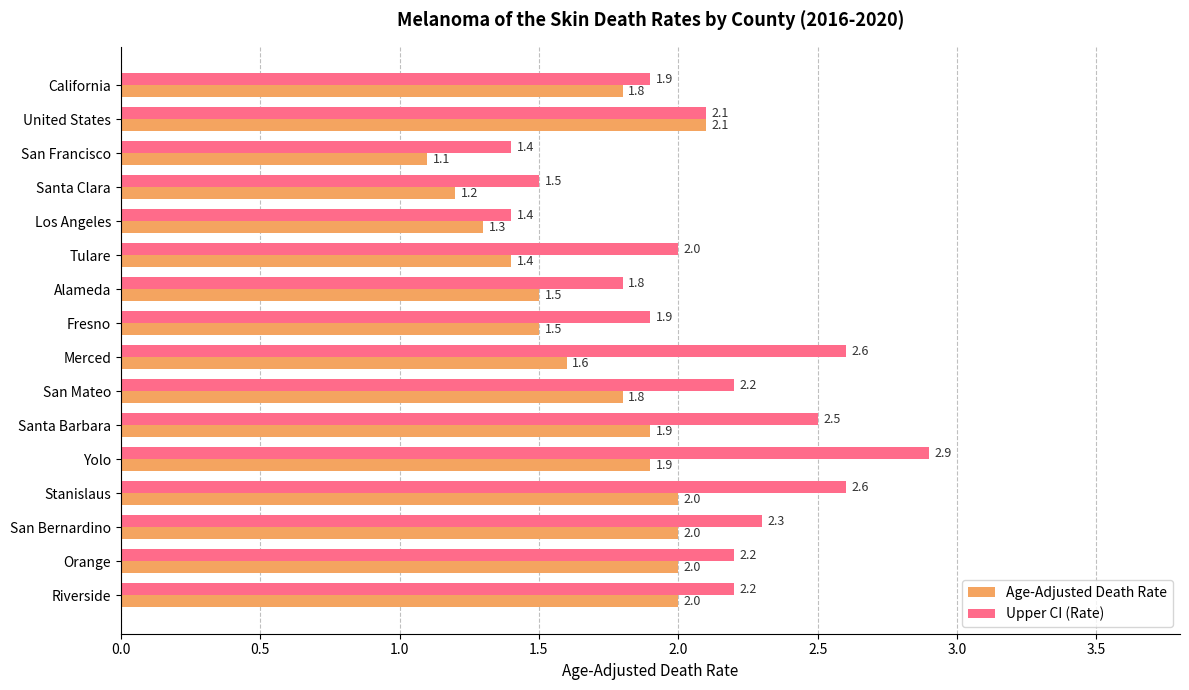

Is it true that Age-Adjusted Death Rate equals 0.3 at San Francisco?

False